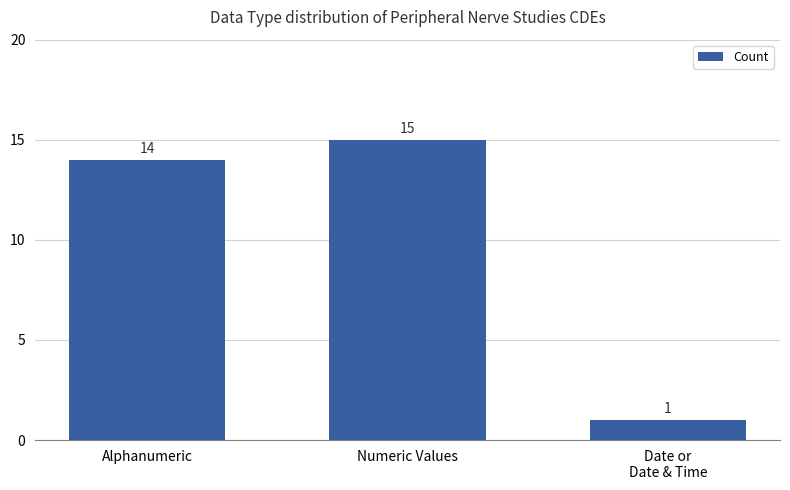

What position from the right is Alphanumeric?

3